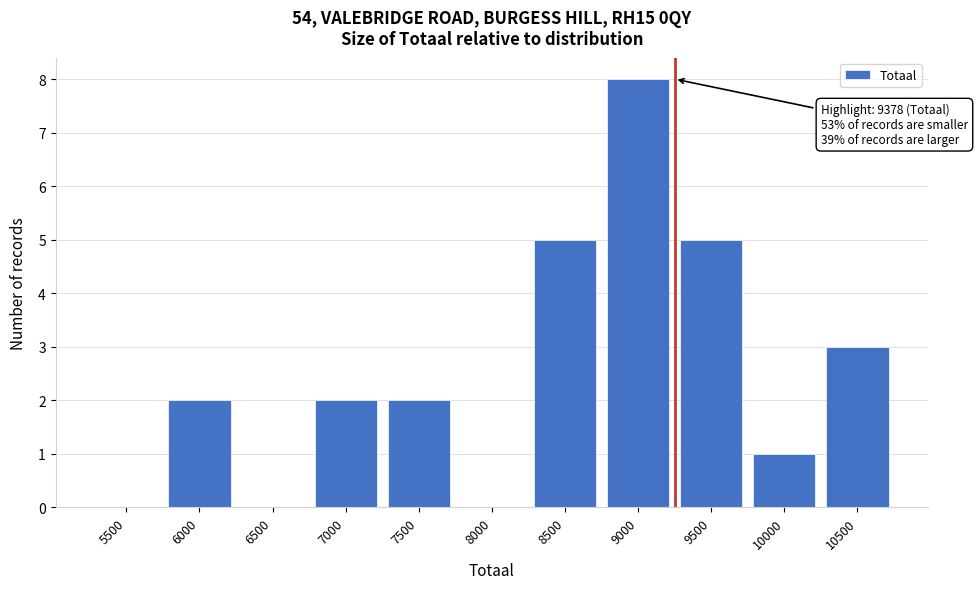

Approximately how many times larger is the value at 7000 compared to 7500?

1.0